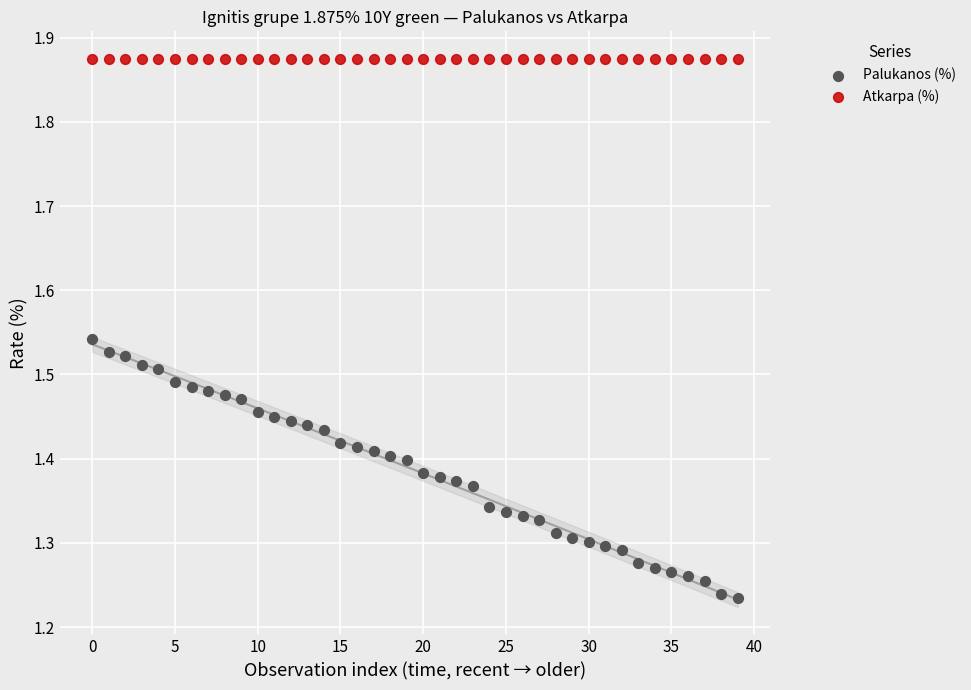

Which series reaches the minimum Y coordinate?

Palukanos (%)